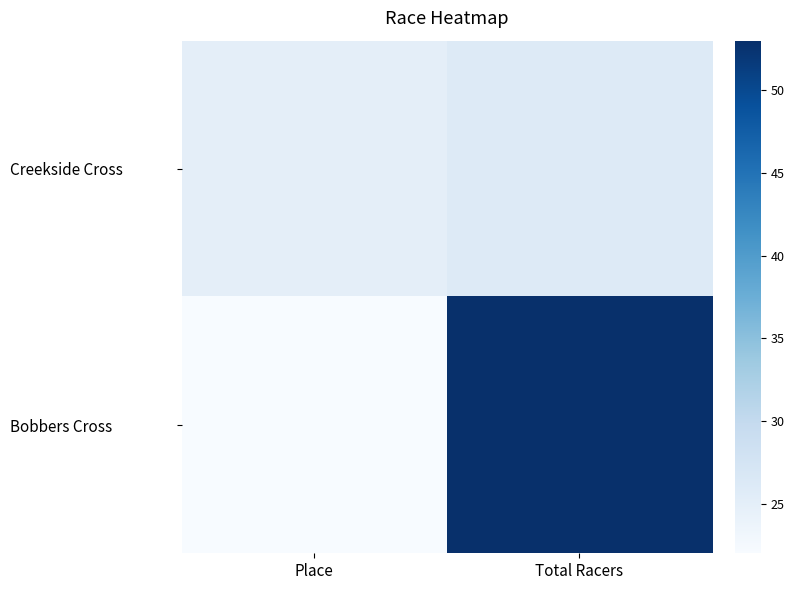

Which category has the highest value across all series?

Total Racers